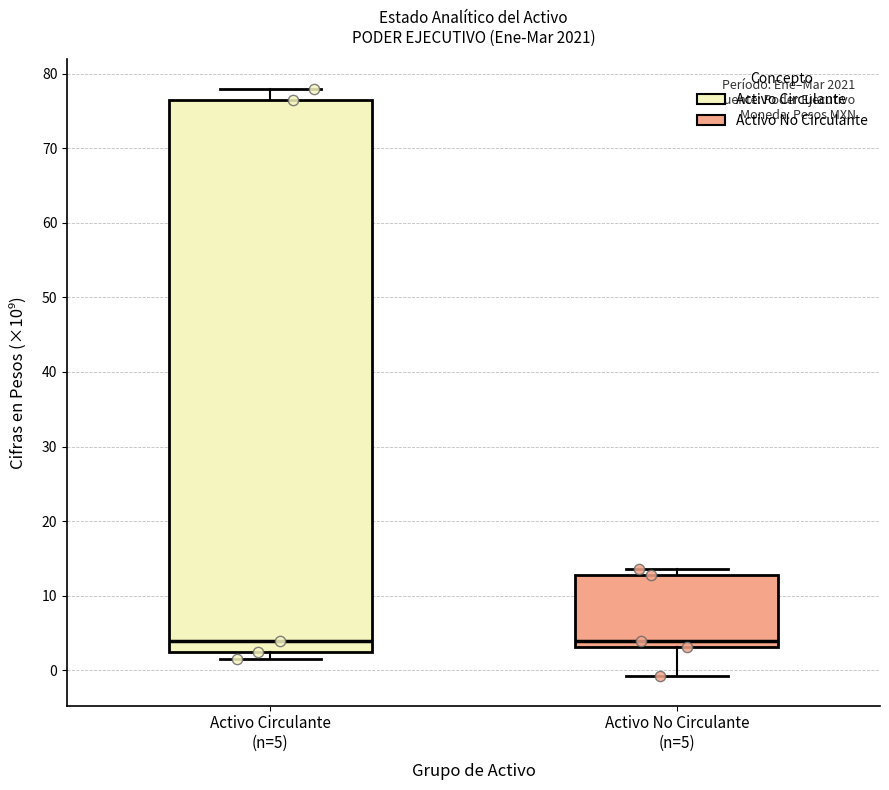

Reading left to right, read every box against the y-axis: the position of its median line, the range the box covers, and the ends of its whiskers. The values are not printed on the chart, so give them approximately, as read against the axis.

Activo Circulante (n=5): median 4, box 2 to 76, whiskers 2 (just below the box's lower edge) to 78
Activo No Circulante (n=5): median 4, box 3 to 13, whiskers -1 to 14